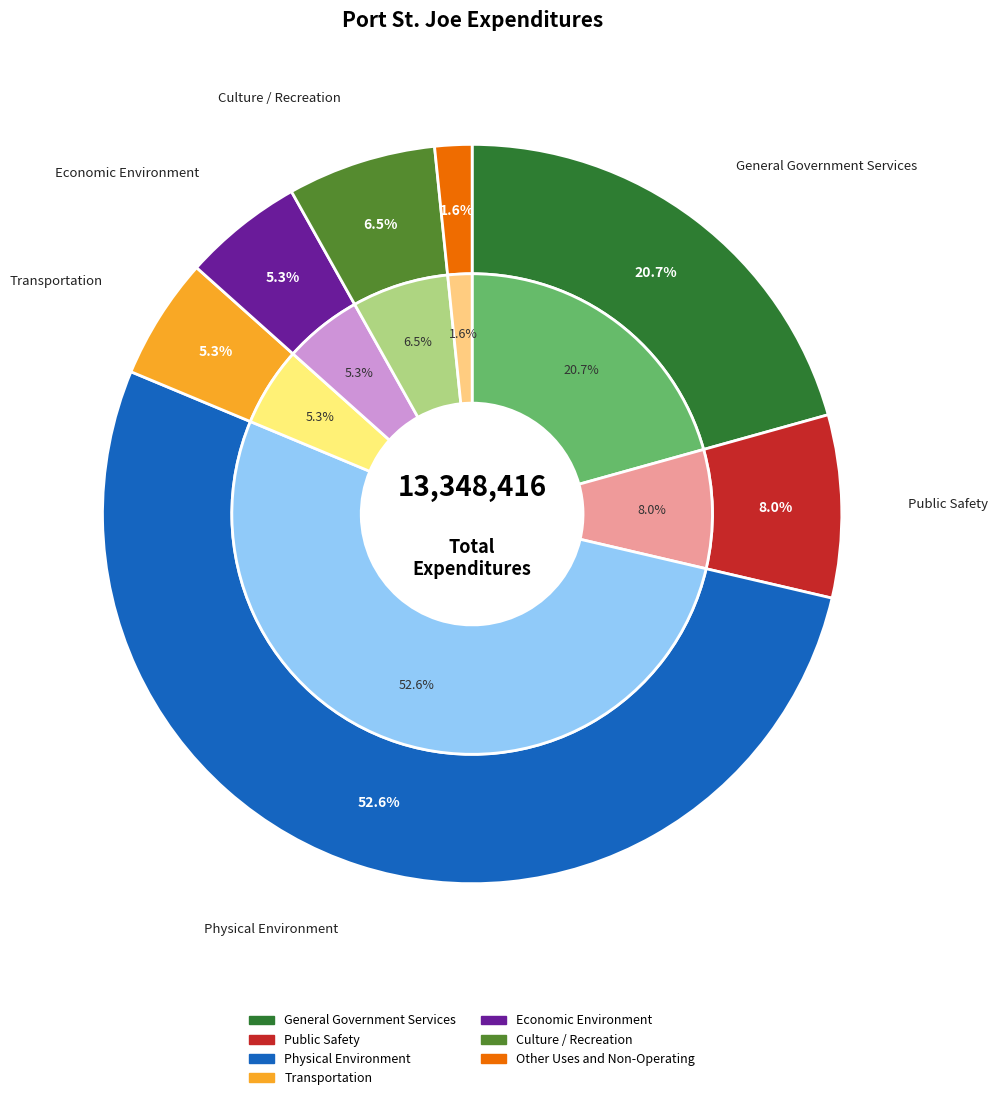

Combined, do Transportation and Economic Environment account for over 50%?

No